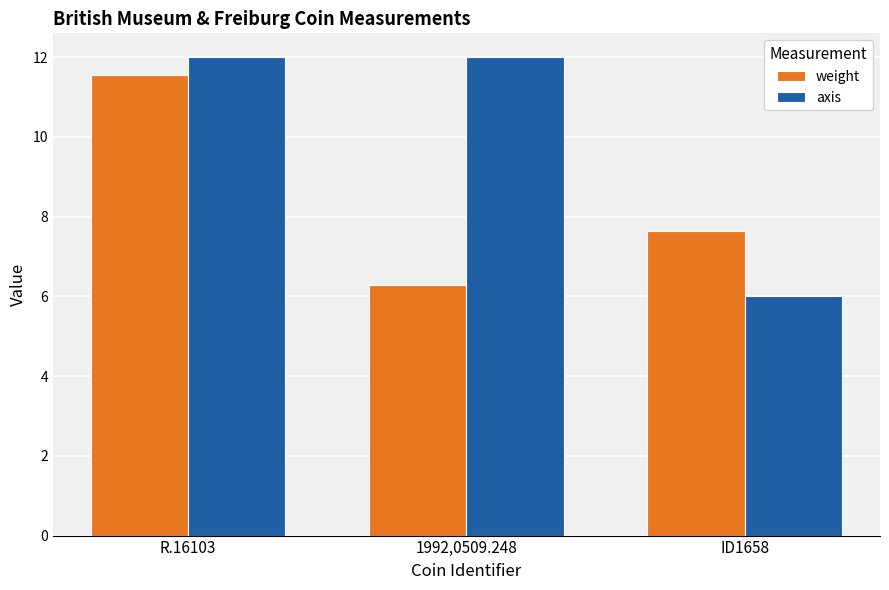

Rank the series by their average value, from lowest to highest.

weight, axis